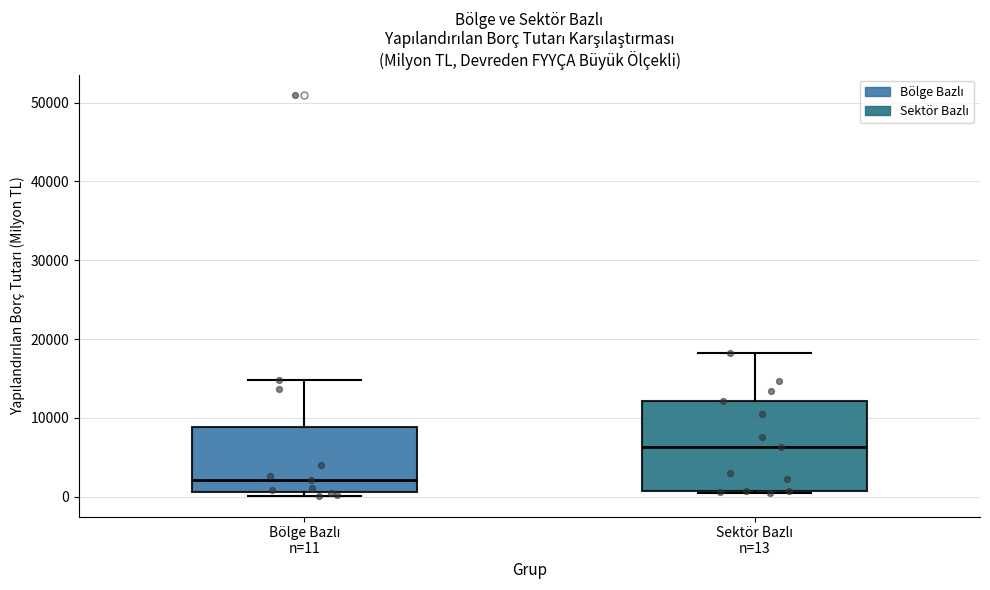

Which box has the lowest median line?

Bölge Bazlı n=11